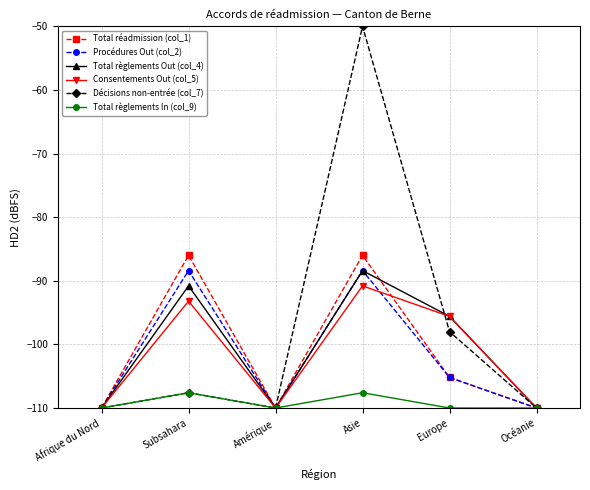

Reading left to right, list all the values displayed in this chart.

Total réadmission (col_1): Afrique du Nord=-110.0	Subsahara=-86.0	Amérique=-110.0	Asie=-86.0	Europe=-105.2	Océanie=-110.0
Procédures Out (col_2): Afrique du Nord=-110.0	Subsahara=-88.4	Amérique=-110.0	Asie=-88.4	Europe=-105.2	Océanie=-110.0
Total règlements Out (col_4): Afrique du Nord=-110.0	Subsahara=-90.8	Amérique=-110.0	Asie=-88.4	Europe=-95.6	Océanie=-110.0
Consentements Out (col_5): Afrique du Nord=-110.0	Subsahara=-93.2	Amérique=-110.0	Asie=-90.8	Europe=-95.6	Océanie=-110.0
Décisions non-entrée (col_7): Afrique du Nord=-110.0	Subsahara=-107.6	Amérique=-110.0	Asie=-50.0	Europe=-98.0	Océanie=-110.0
Total règlements In (col_9): Afrique du Nord=-110.0	Subsahara=-107.6	Amérique=-110.0	Asie=-107.6	Europe=-110.0	Océanie=-110.0